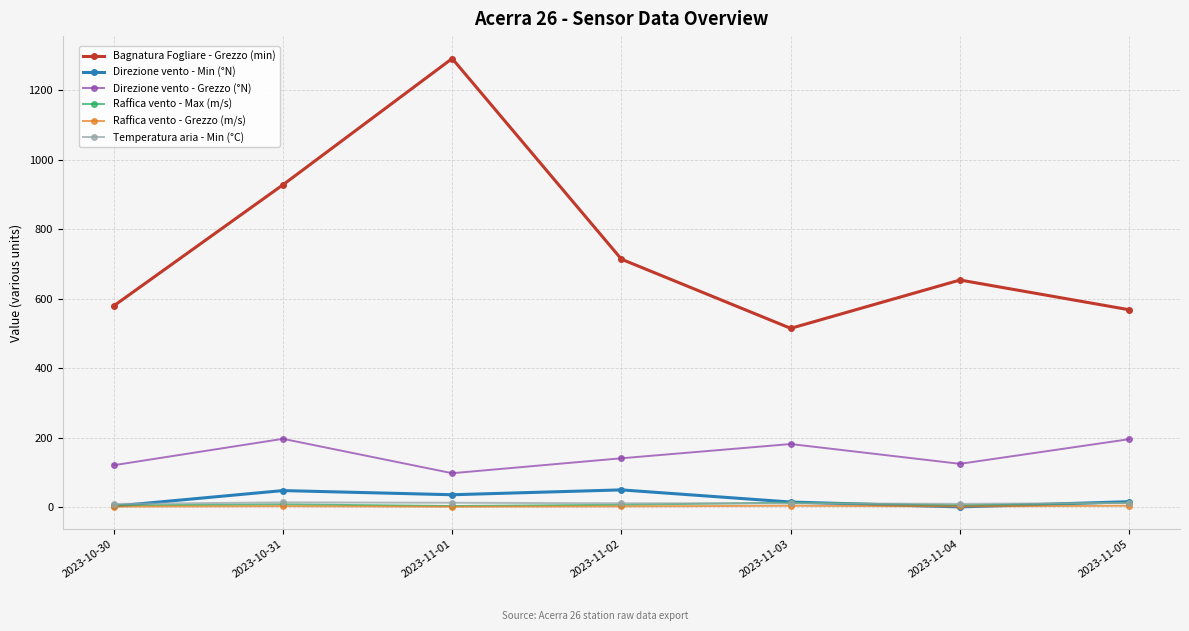

What is the label of the 5th point from the left?

2023-11-03